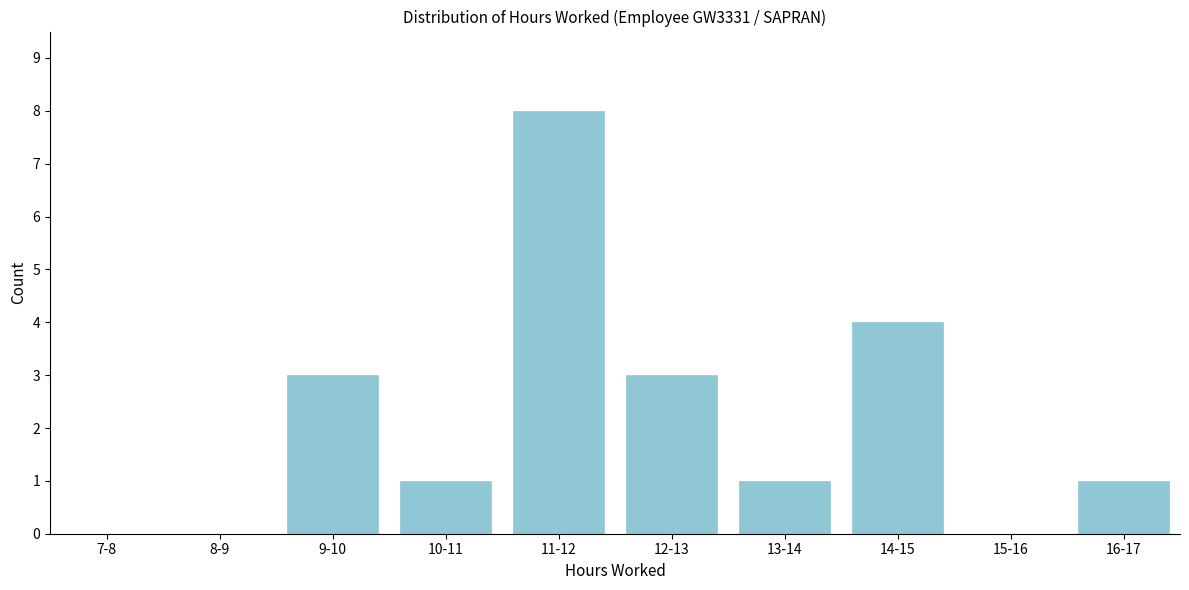

Reading left to right, list all the values displayed in this chart.

7-8=0	8-9=0	9-10=3	10-11=1	11-12=8	12-13=3	13-14=1	14-15=4	15-16=0	16-17=1